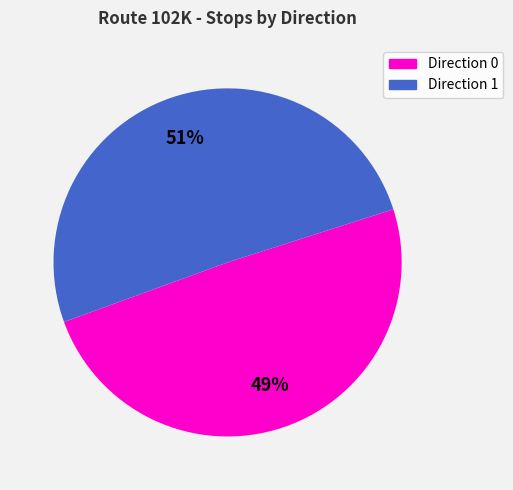

What is the smallest slice in the pie chart?

Direction 0